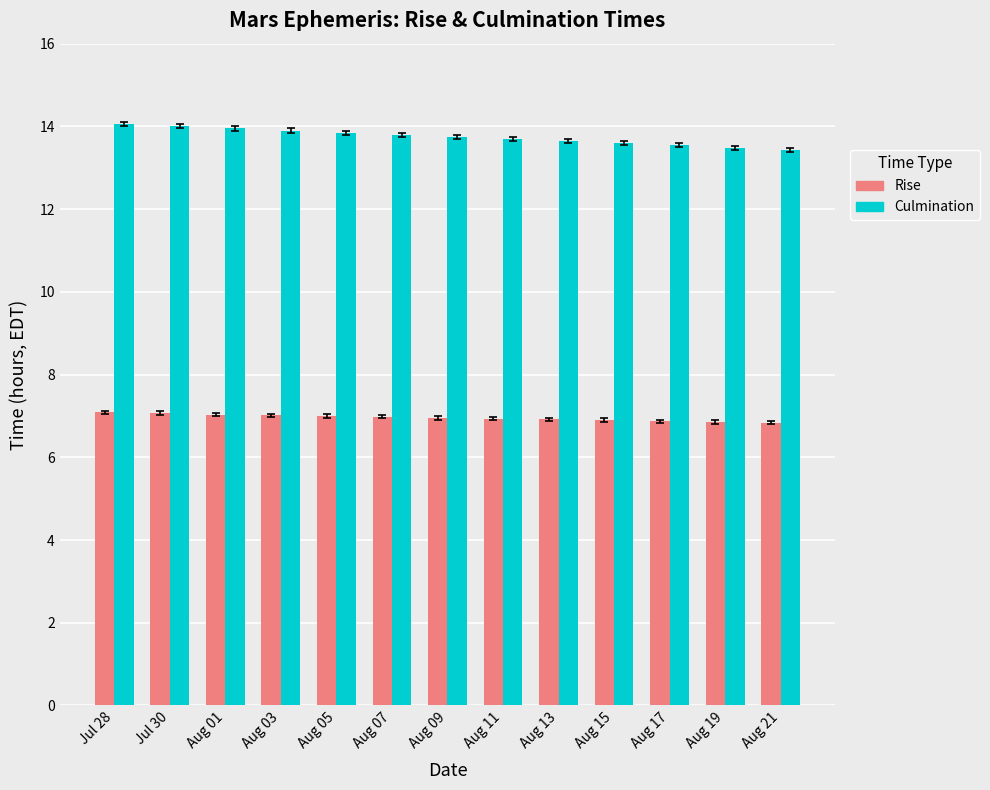

True or false: Culmination has a value of 13.7 at Aug 13.

True